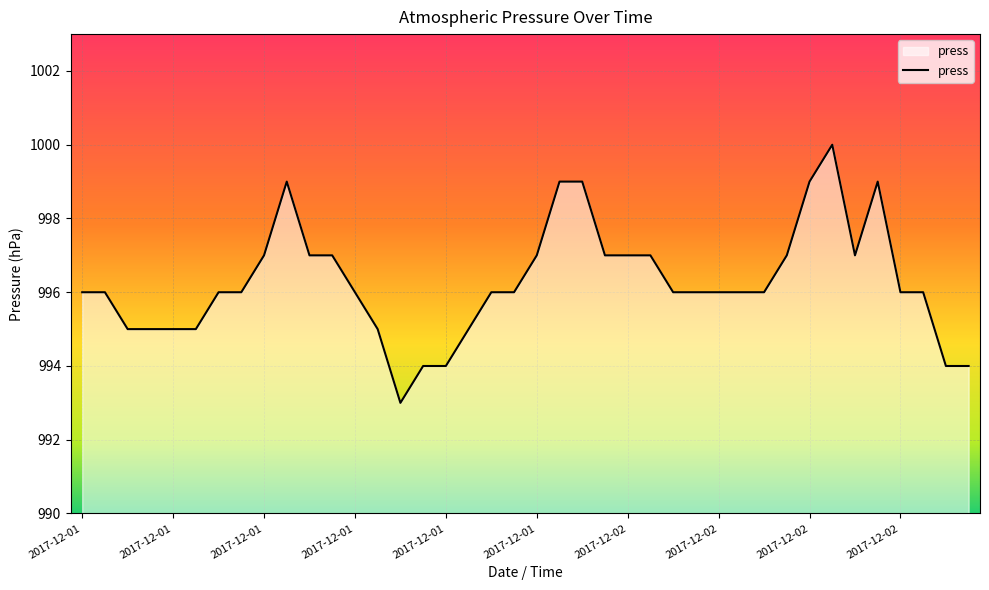

What is the greatest value displayed?

1000